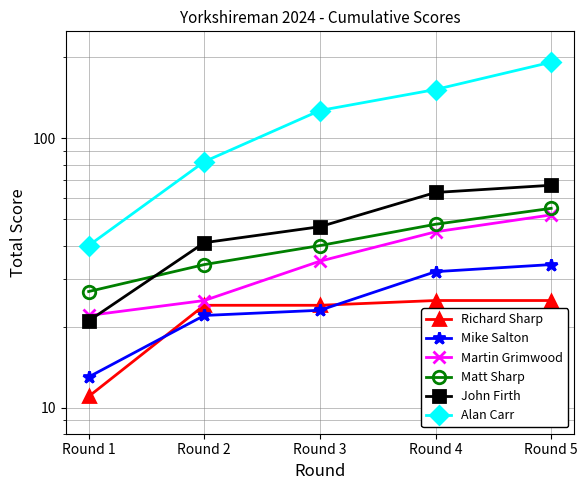

True or false: Matt Sharp has more than 2 points higher than both neighbors.

False